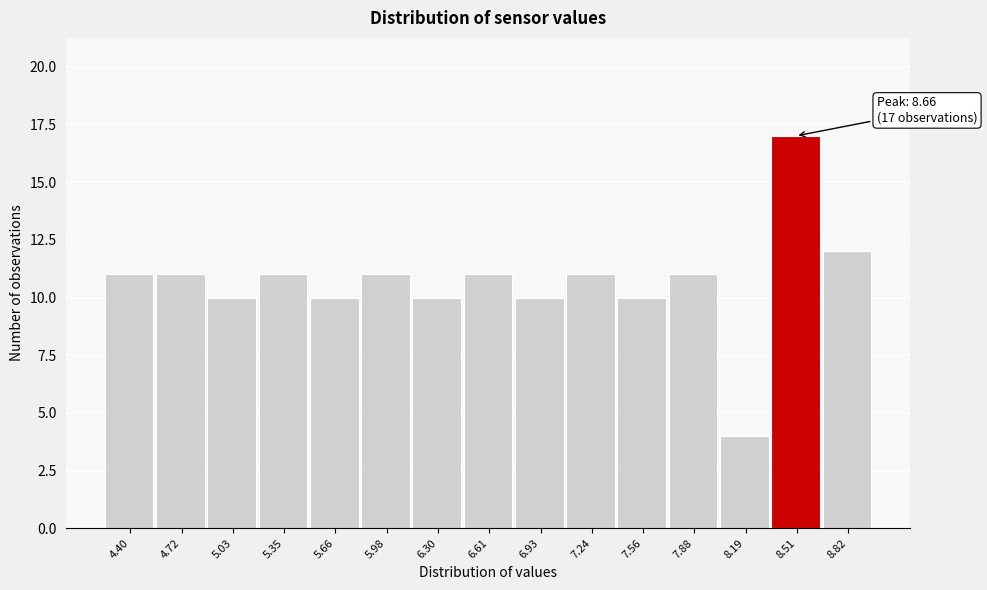

Reading left to right, what are all the values shown in this chart?

4.40=11	4.72=11	5.03=10	5.35=11	5.66=10	5.98=11	6.30=10	6.61=11	6.93=10	7.24=11	7.56=10	7.88=11	8.19=4	8.51=17	8.82=12